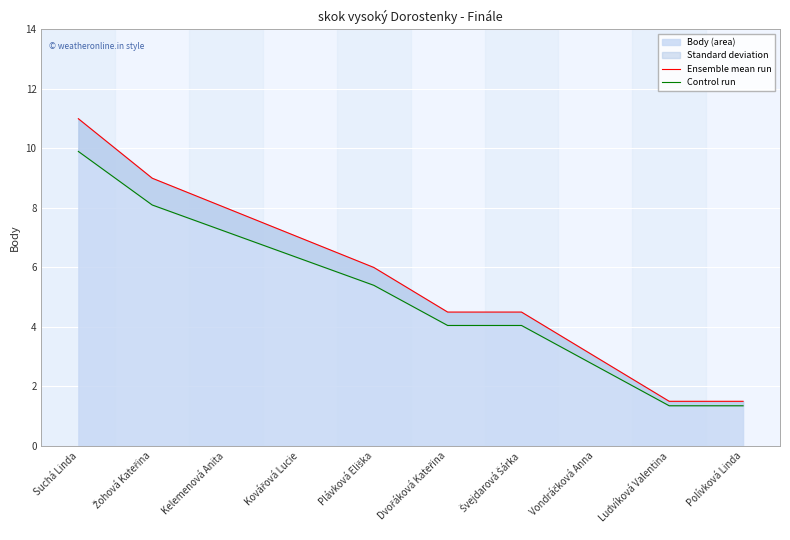

What is the difference between the maximum and second lowest values in the Control run series?

8.6